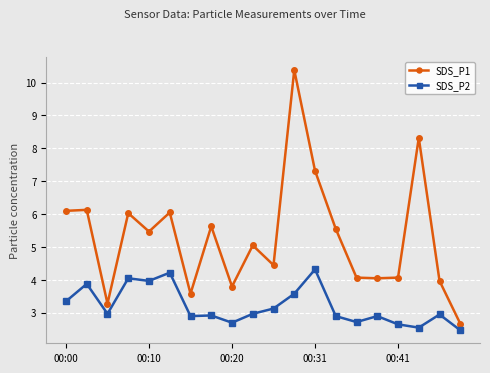

True or false: SDS_P1 and SDS_P2 intersect in this chart.

False